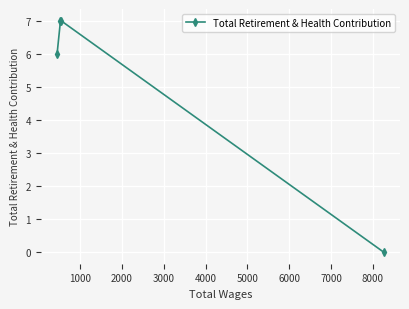

True or false: the data has more than 2 interior local peaks.

False